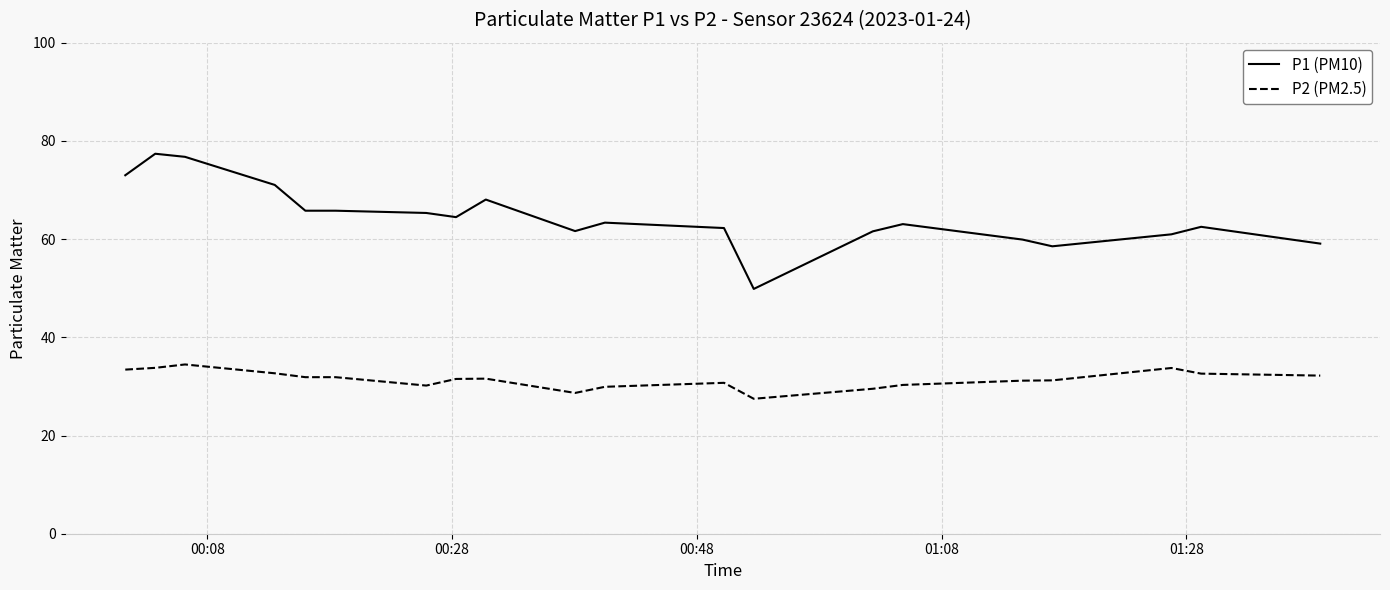

List the series in order of their peak value, lowest first.

P2 (PM2.5), P1 (PM10)